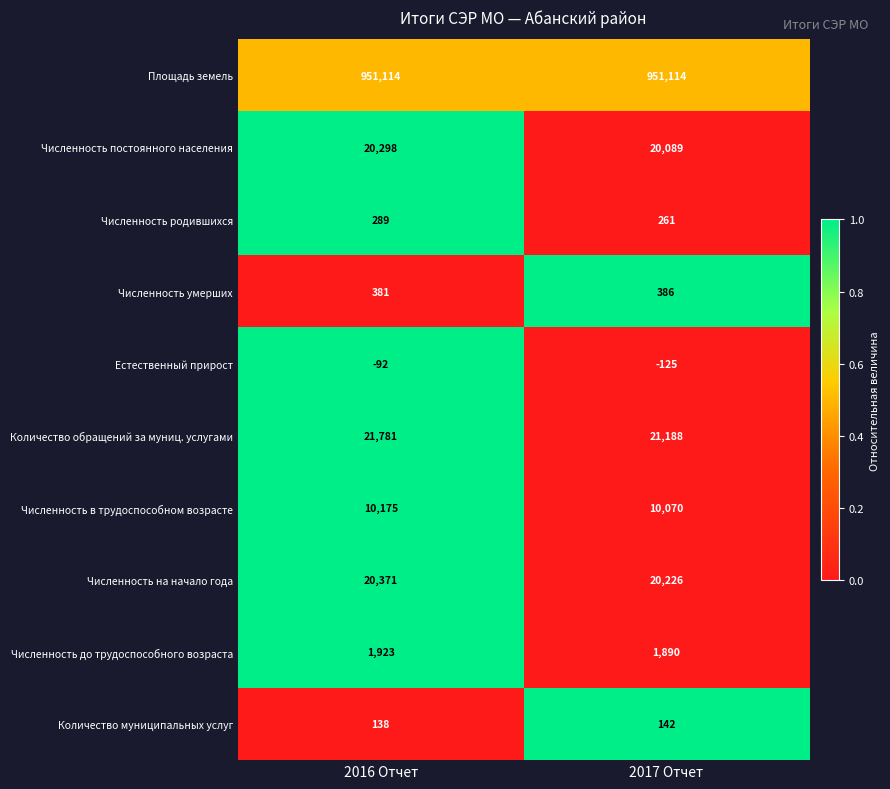

Rank the series by their maximum value, from highest to lowest.

Площадь земель, Количество обращений за муниц. услугами, Численность на начало года, Численность постоянного населения, Численность в трудоспособном возрасте, Численность до трудоспособного возраста, Численность умерших, Численность родившихся, Количество муниципальных услуг, Естественный прирост